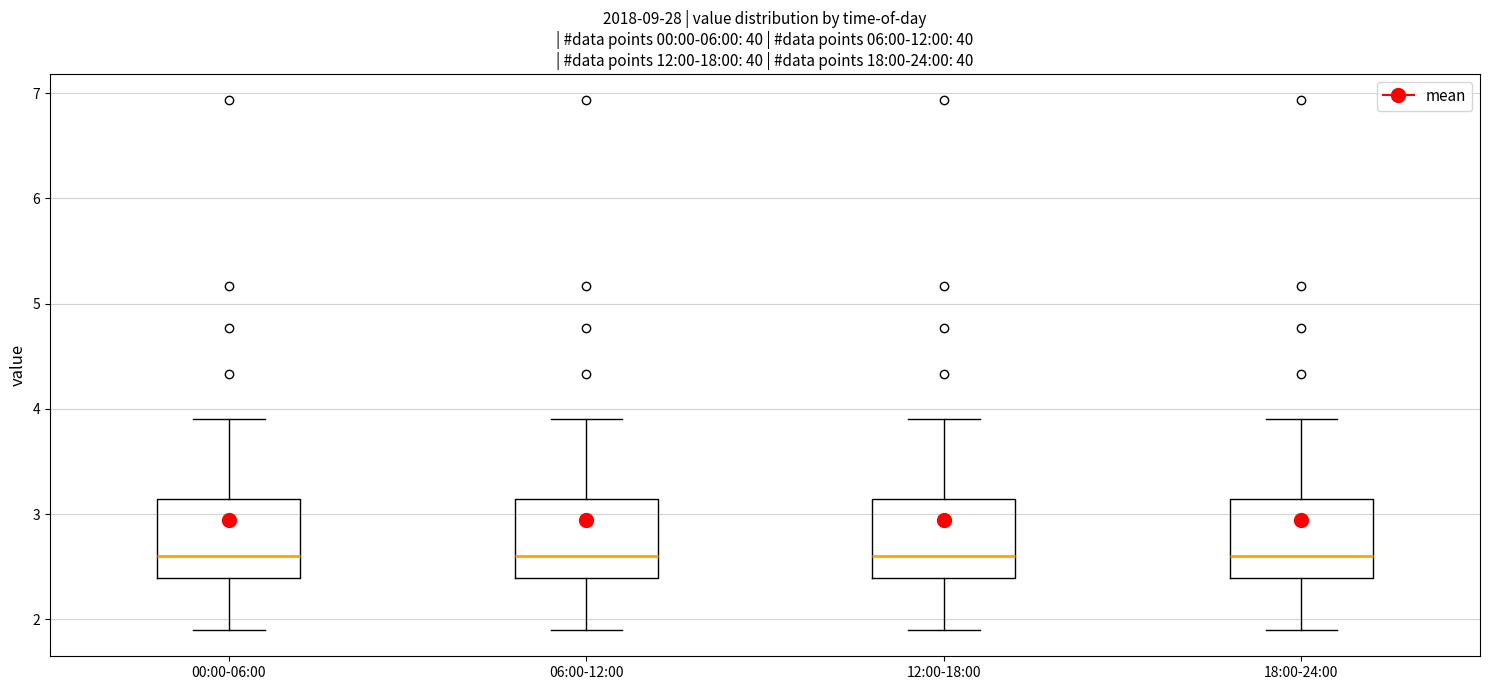

Reading left to right, read every box against the y-axis: the position of its median line, the range the box covers, and the ends of its whiskers. The values are not printed on the chart, so give them approximately, as read against the axis.

00:00-06:00: median 2.6, box 2.4 to 3.1, whiskers 1.9 to 3.9
06:00-12:00: median 2.6, box 2.4 to 3.1, whiskers 1.9 to 3.9
12:00-18:00: median 2.6, box 2.4 to 3.1, whiskers 1.9 to 3.9
18:00-24:00: median 2.6, box 2.4 to 3.1, whiskers 1.9 to 3.9